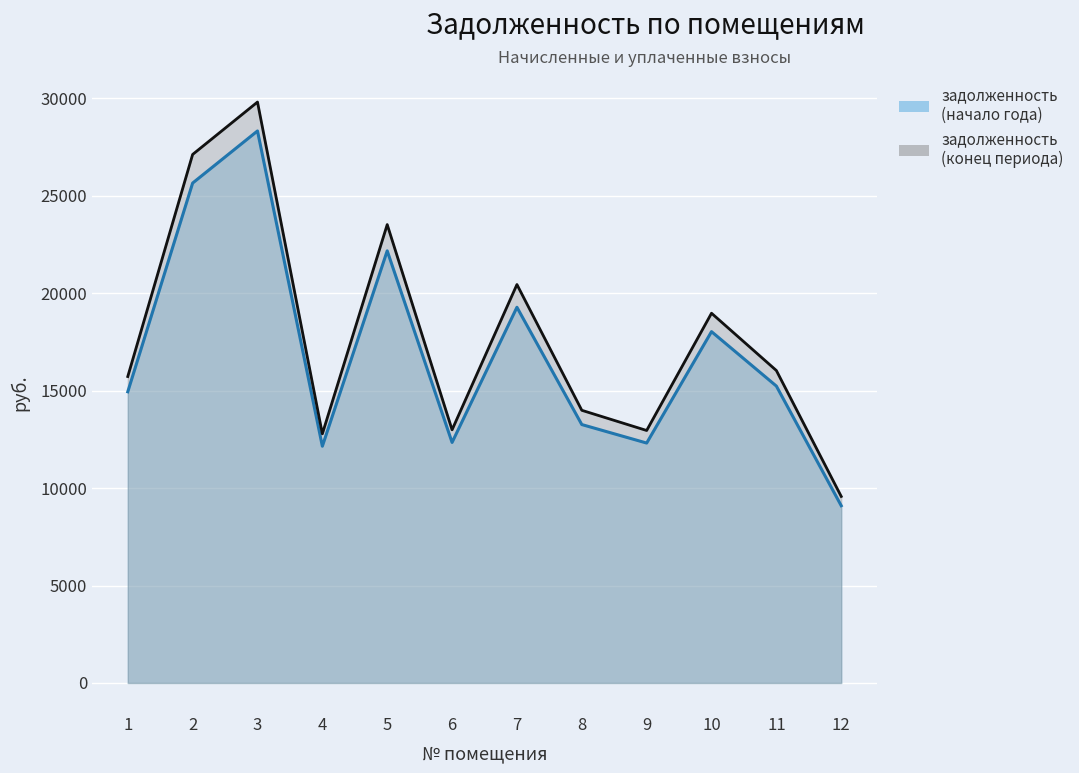

How many data points does each series have?

12